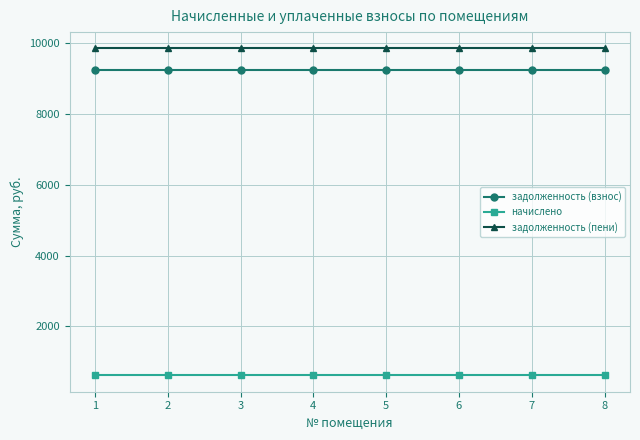

How many lines are shown in the chart?

3